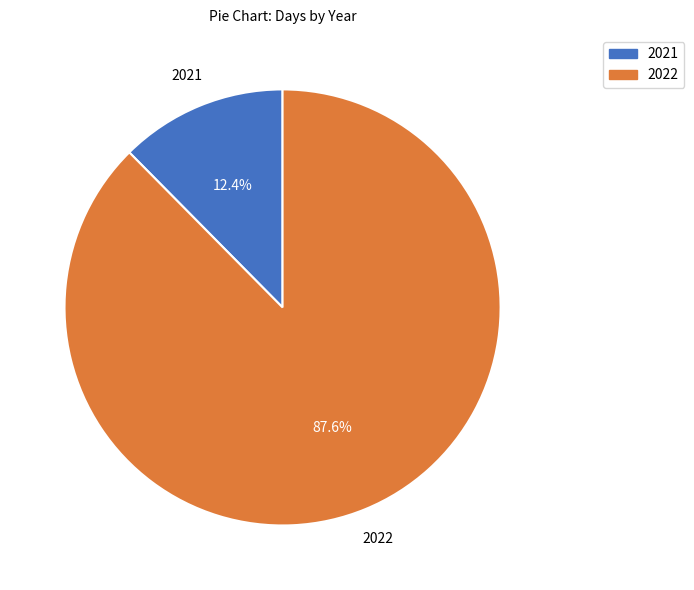

Does 2021 represent more than half of the total?

No